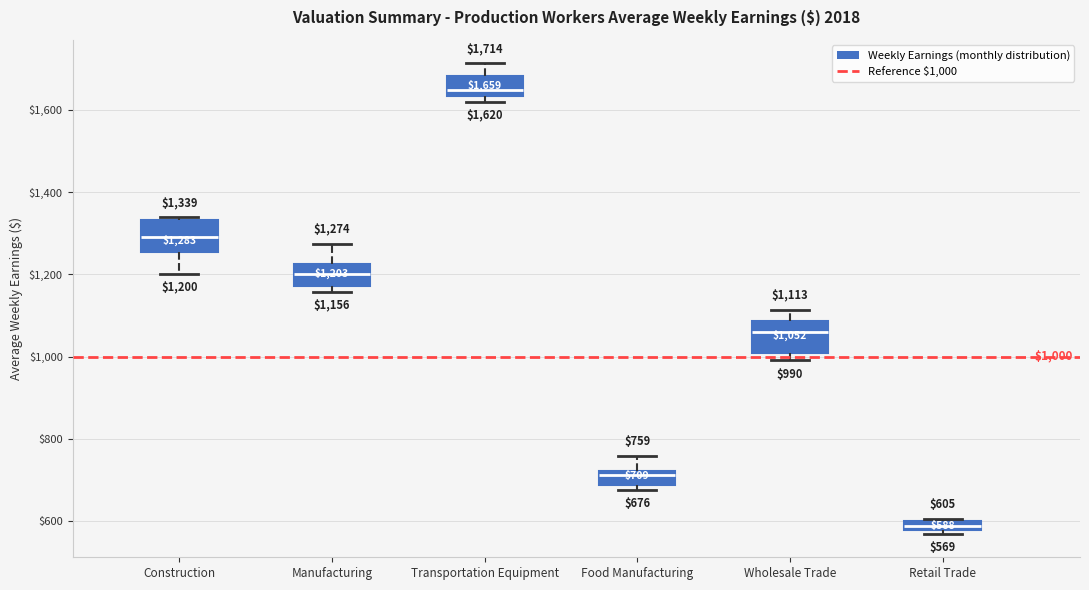

Which box has the highest median line?

Transportation Equipment